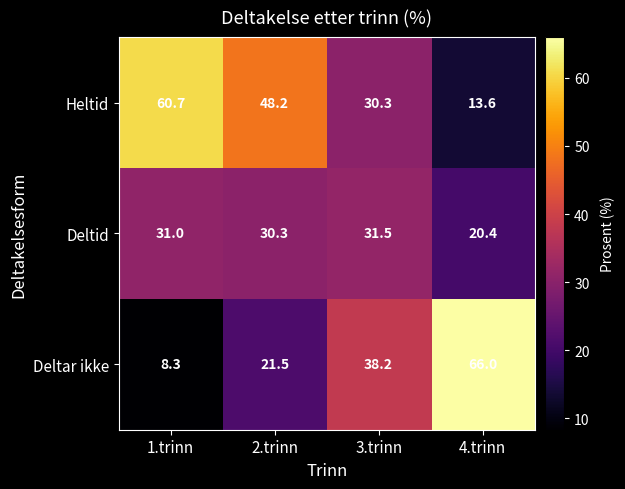

The value of Heltid at 4.trinn is 6.8. True or false?

False